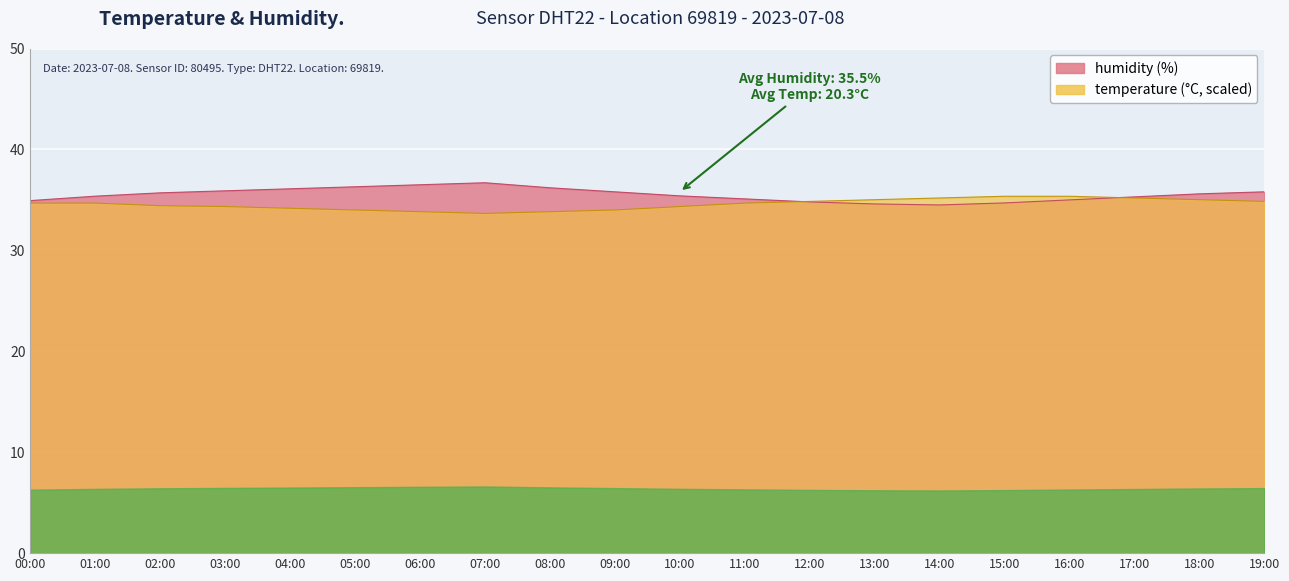

How many data points in humidity are above 35?

14